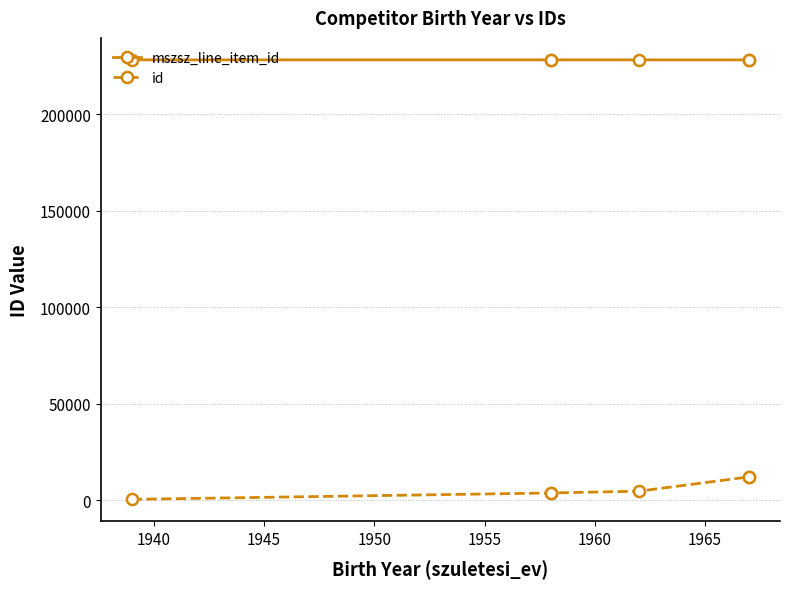

True or false: id and mszsz_line_item_id intersect in this chart.

False